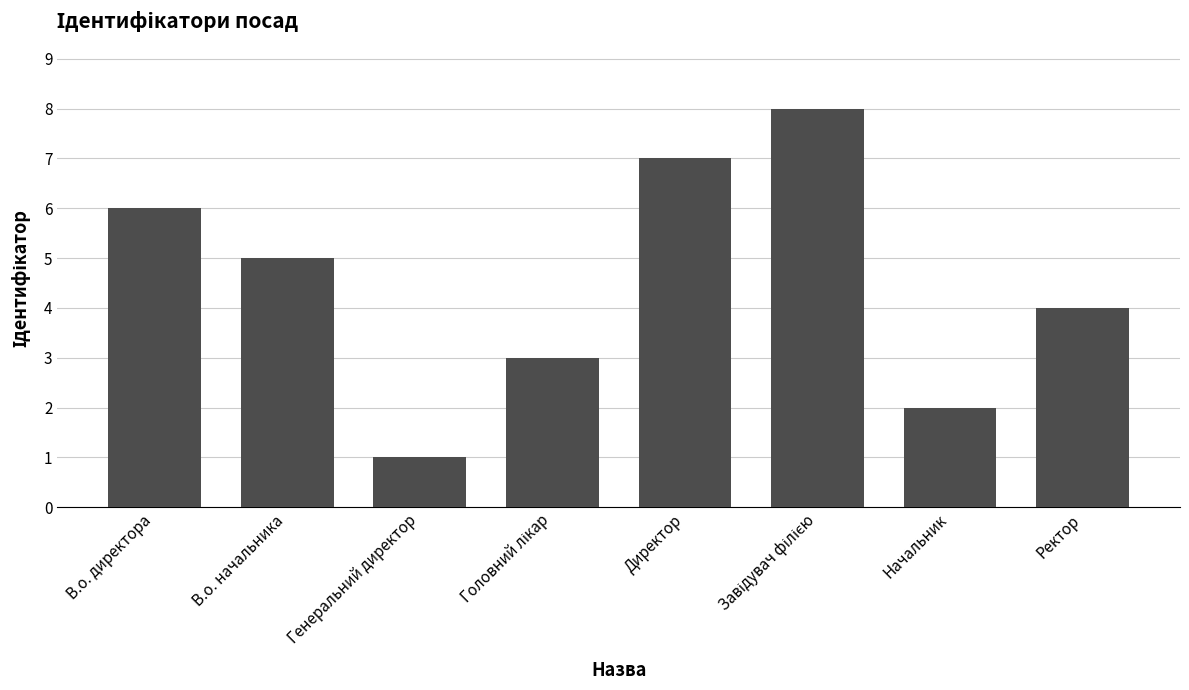

What is the change in value from В.о. директора to Директор?

+1